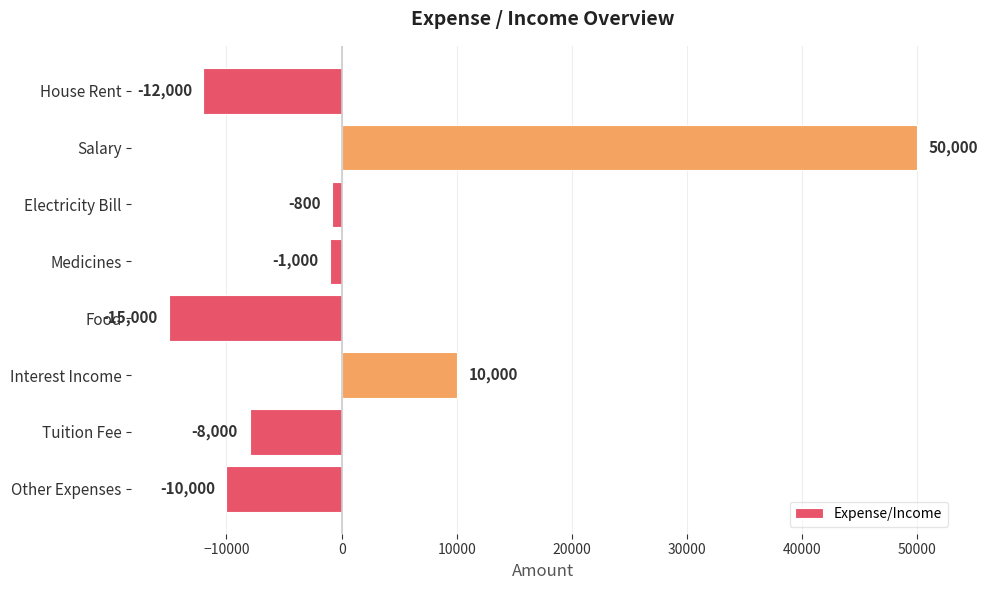

Rank the categories by value from lowest to highest.

Food, House Rent, Other Expenses, Tuition Fee, Medicines, Electricity Bill, Interest Income, Salary